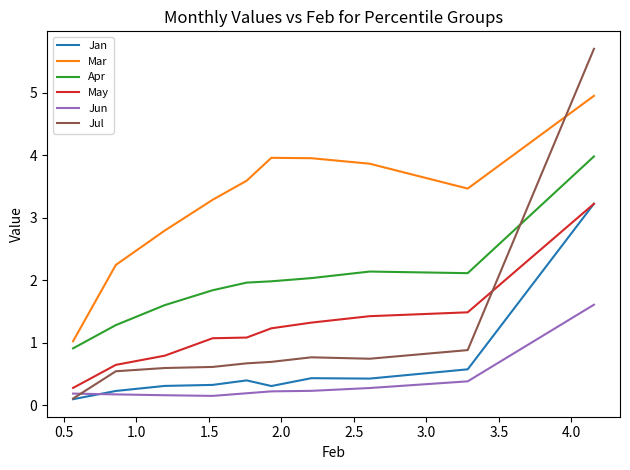

What are all the series names shown in the legend?

Jan, Mar, Apr, May, Jun, Jul